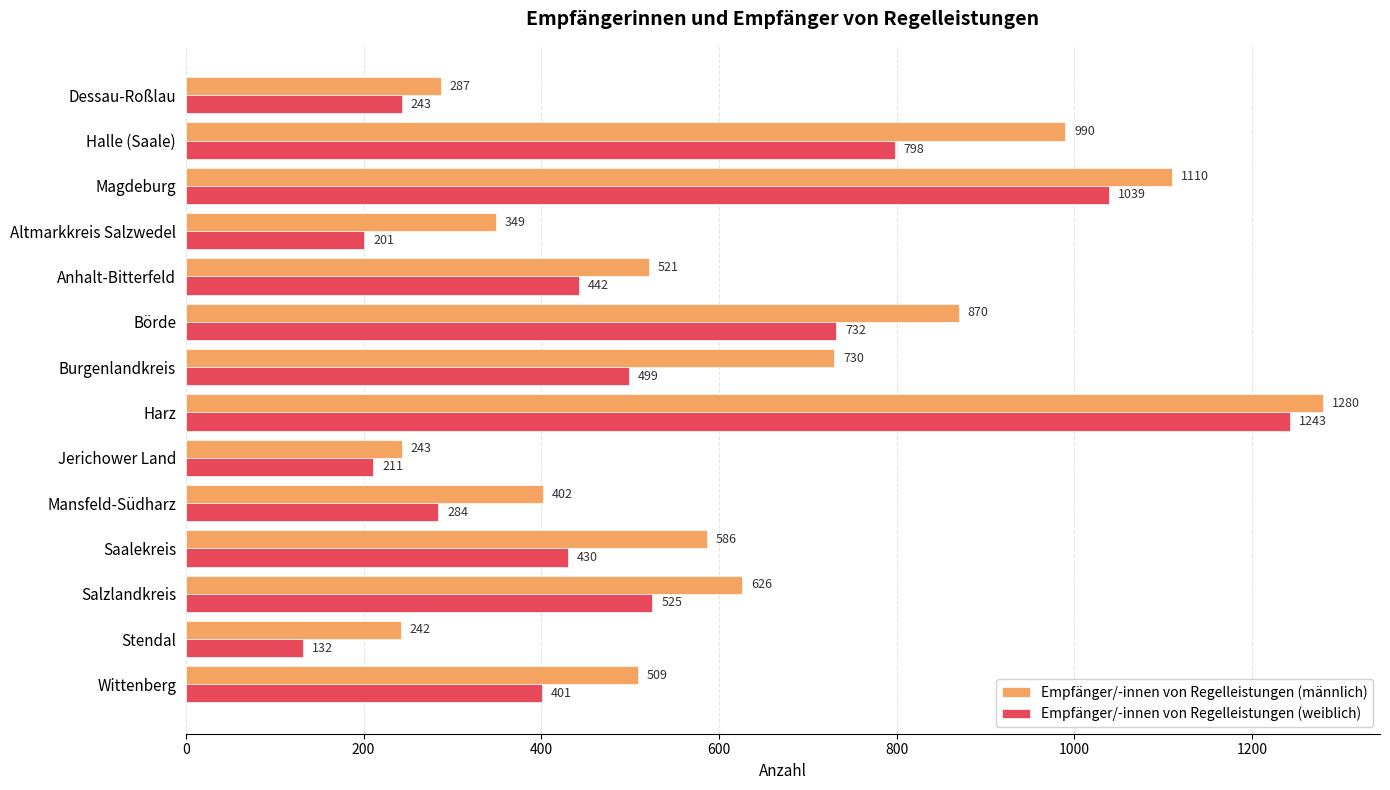

List the series in order of their overall mean, lowest first.

Empfänger/-innen von Regelleistungen (weiblich), Empfänger/-innen von Regelleistungen (männlich)